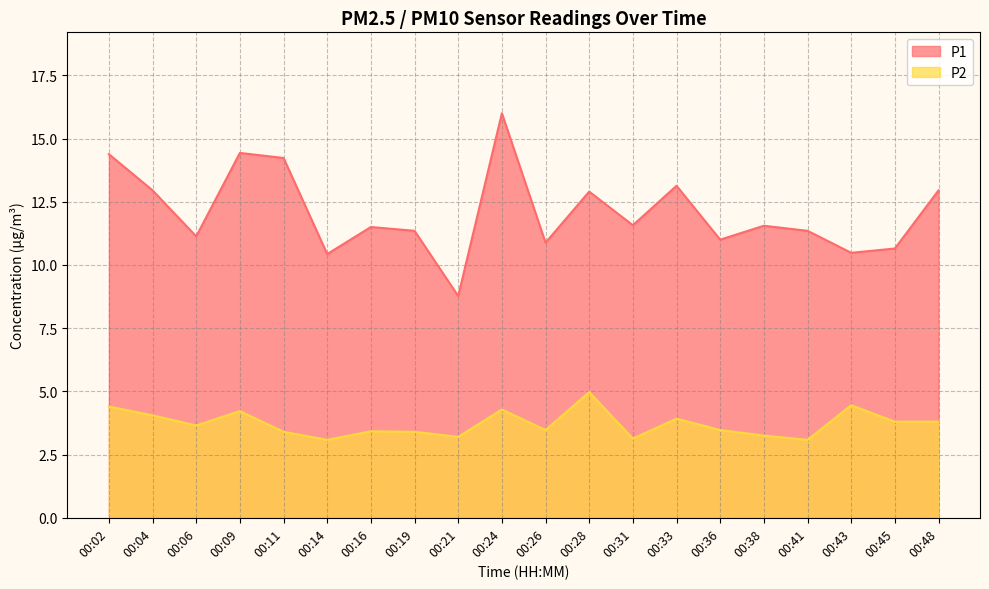

Does the chart have visible grid lines?

Yes